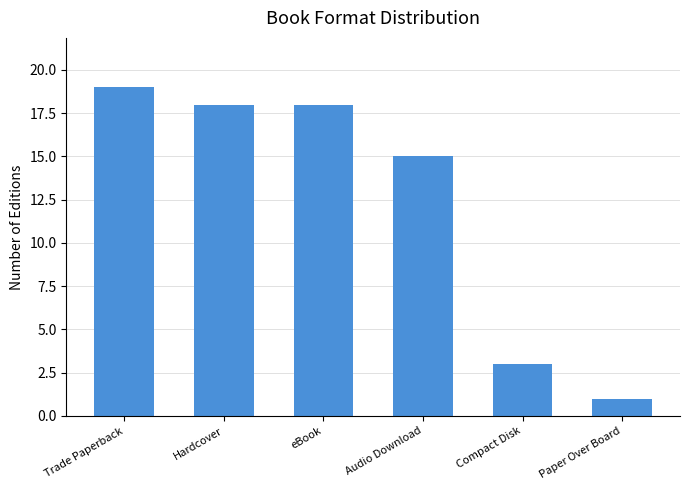

What is the label of the 1st bar from the left?

Trade Paperback